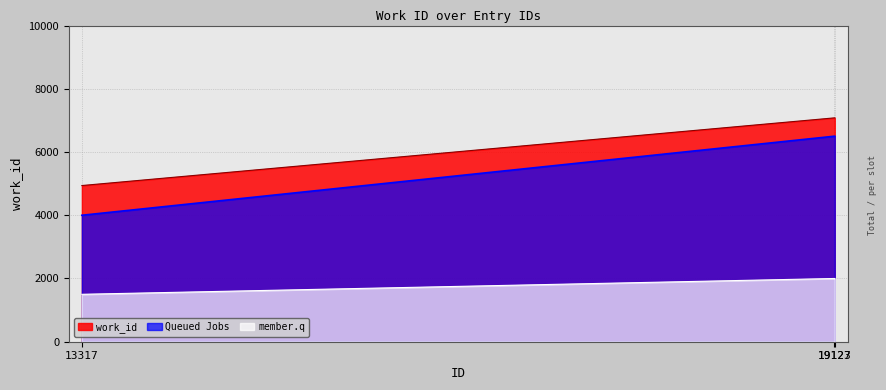

Which series has the largest total across all categories?

work_id